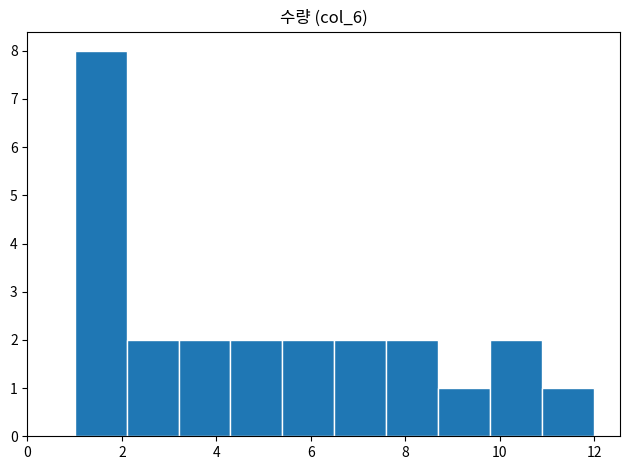

How tall is the bar that spans 7.6 to 8.7 on the x-axis? Neither the bar edges nor the heights are printed on the chart, so give them approximately, as read against the axes.

2